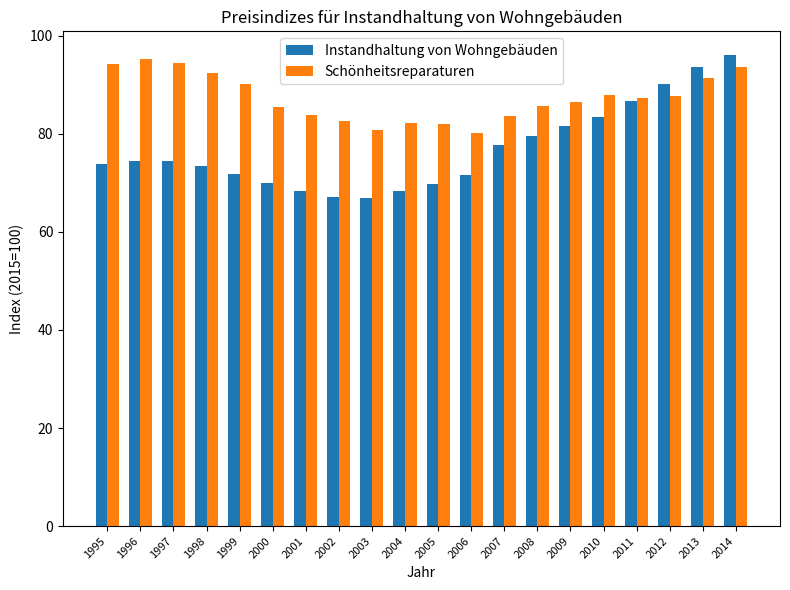

What is the maximum value for Instandhaltung von Wohngebäuden?

96.1